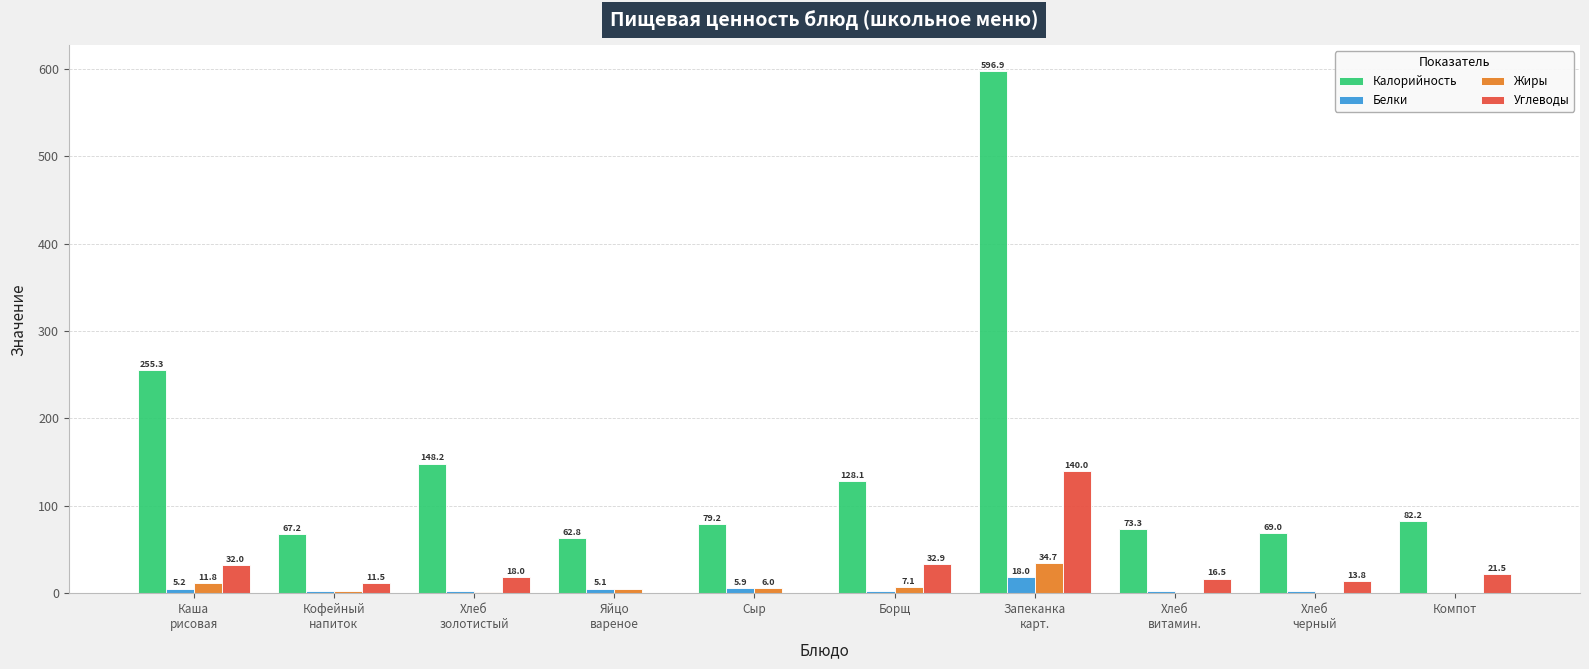

What is the maximum value shown in the chart?

596.9